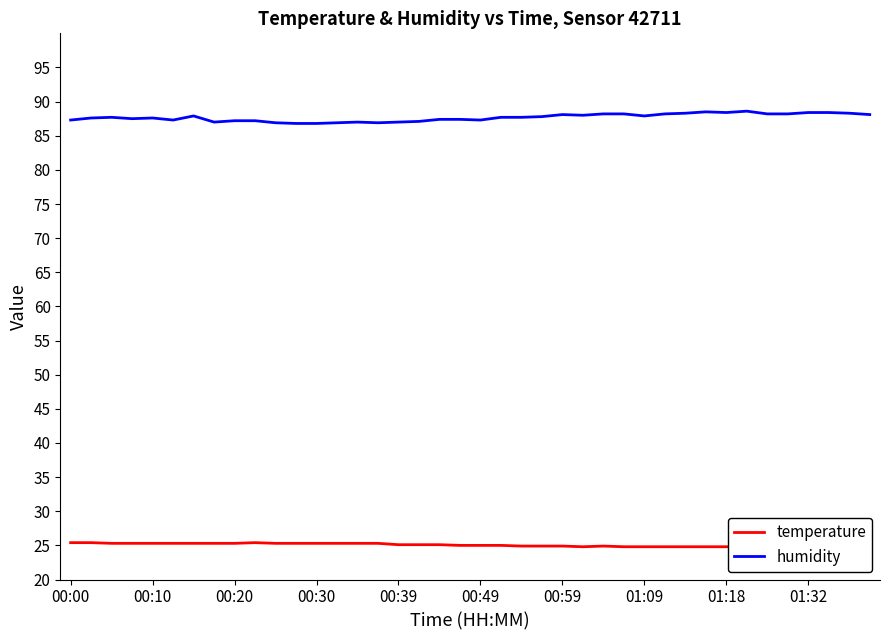

True or false: humidity has a value of 87.6 at 00:10.

True